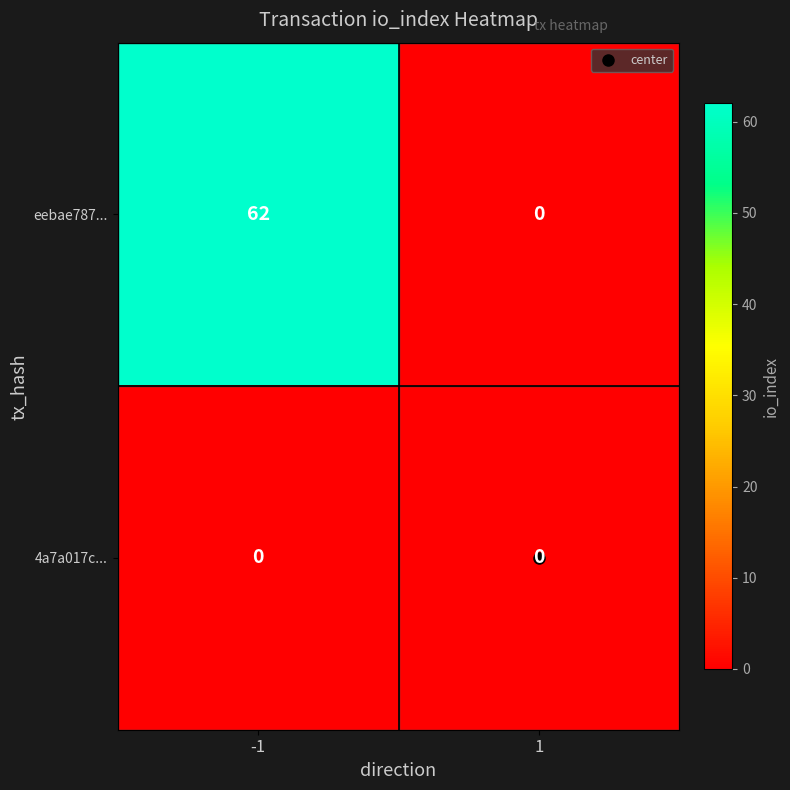

At how many categories does at least one series exceed 57?

1